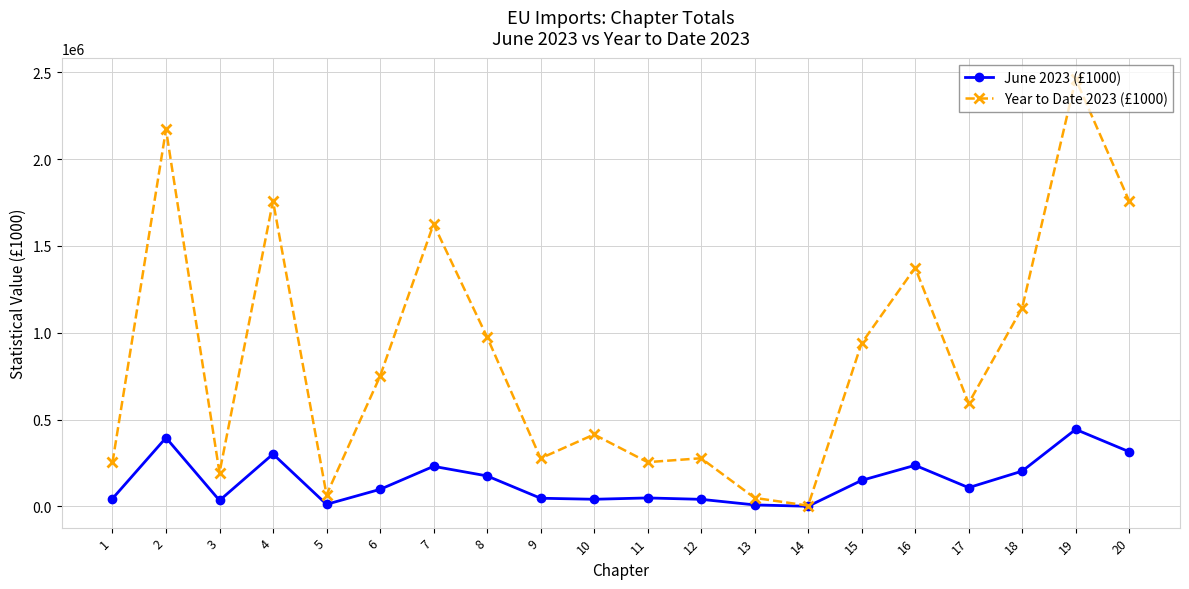

True or false: June 2023 (£1000) has more than 0 interior local peaks.

True